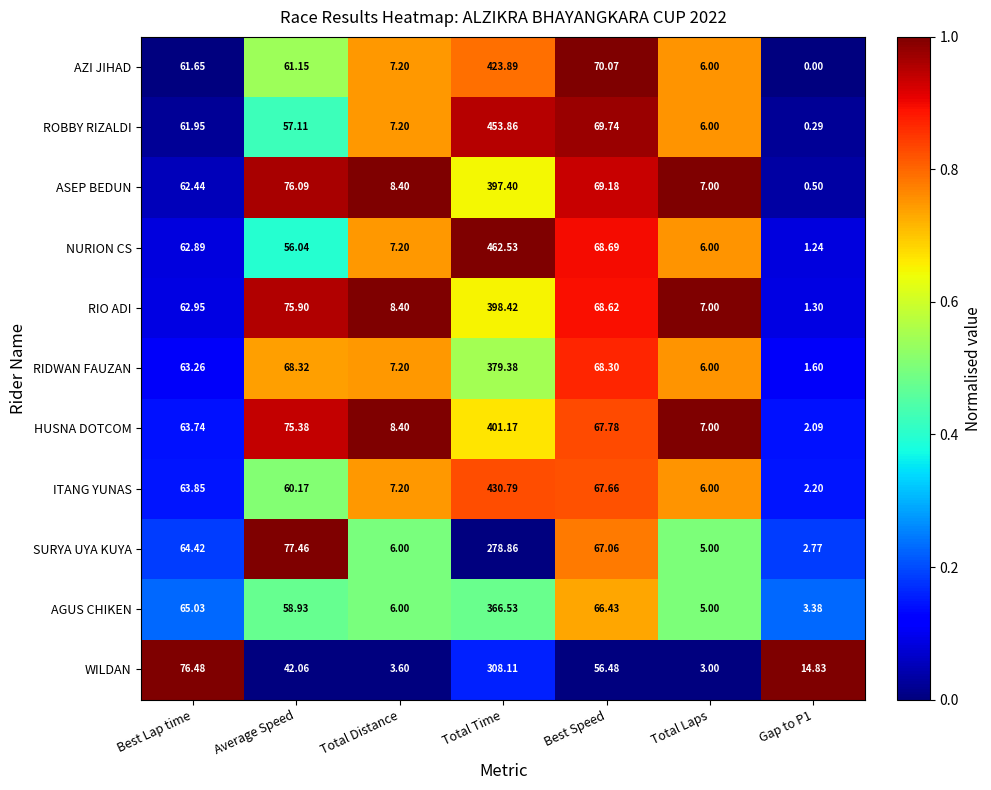

At how many categories does at least one series exceed 0?

7